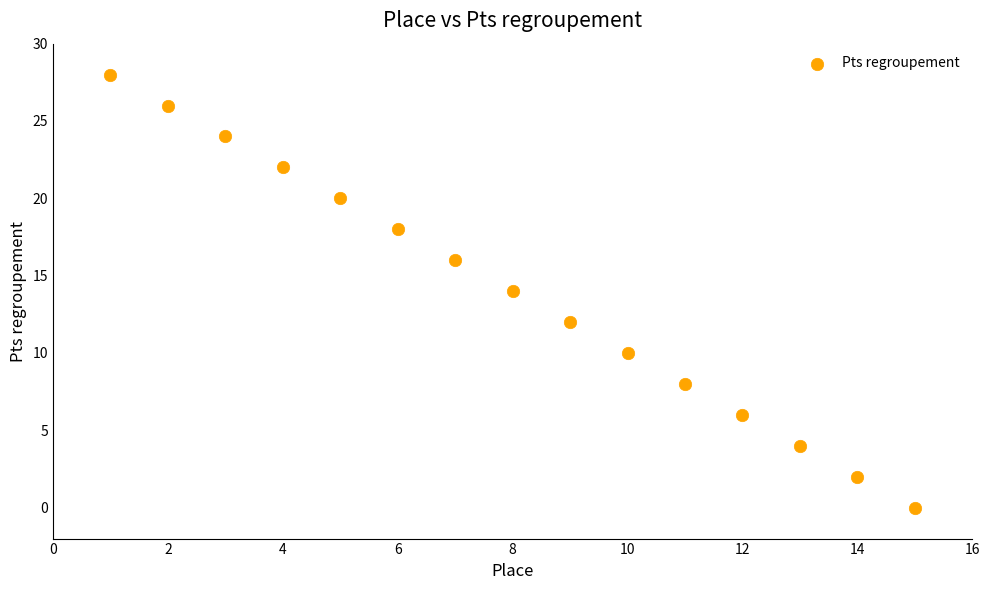

What is the range of X values (max minus min)?

14